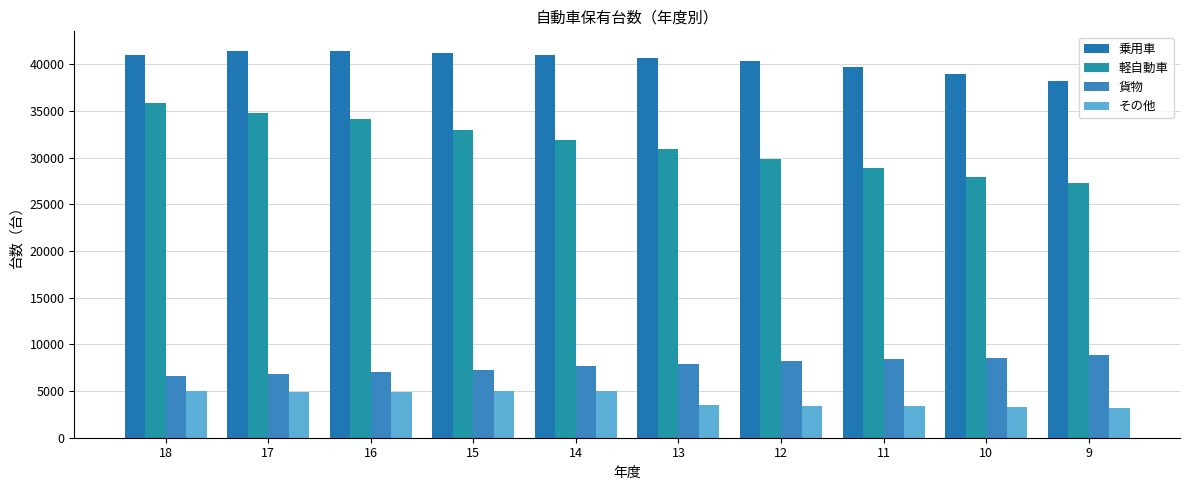

Which series has the largest total across all categories?

乗用車